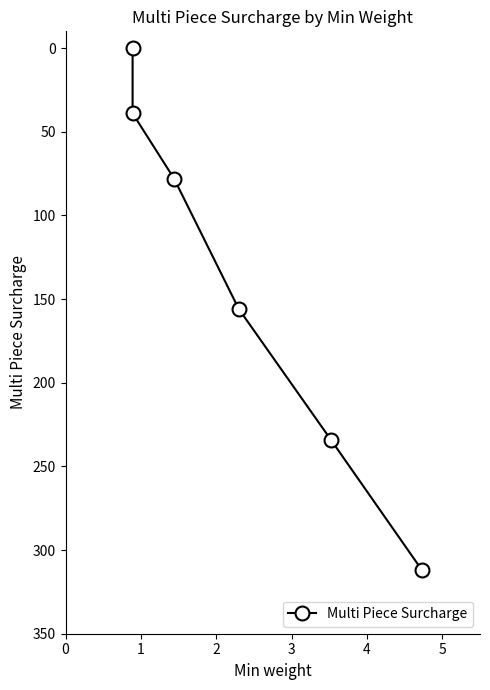

What is the maximum value shown in the chart?

312